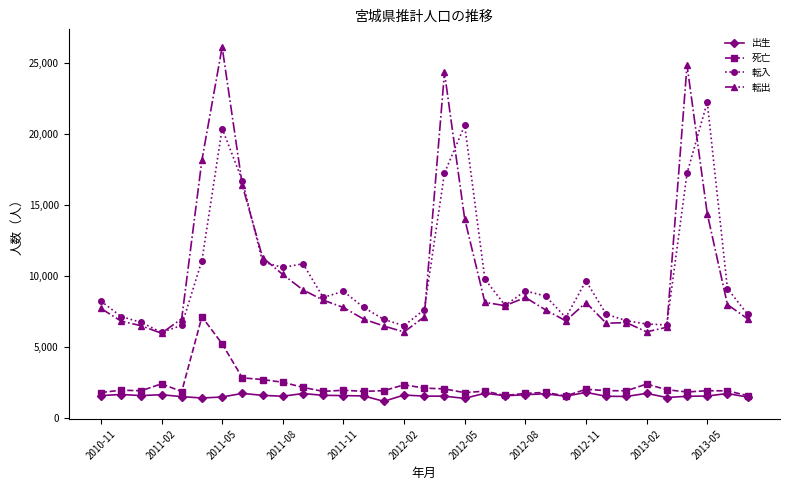

True or false: 出生 and 転入 intersect in this chart.

False